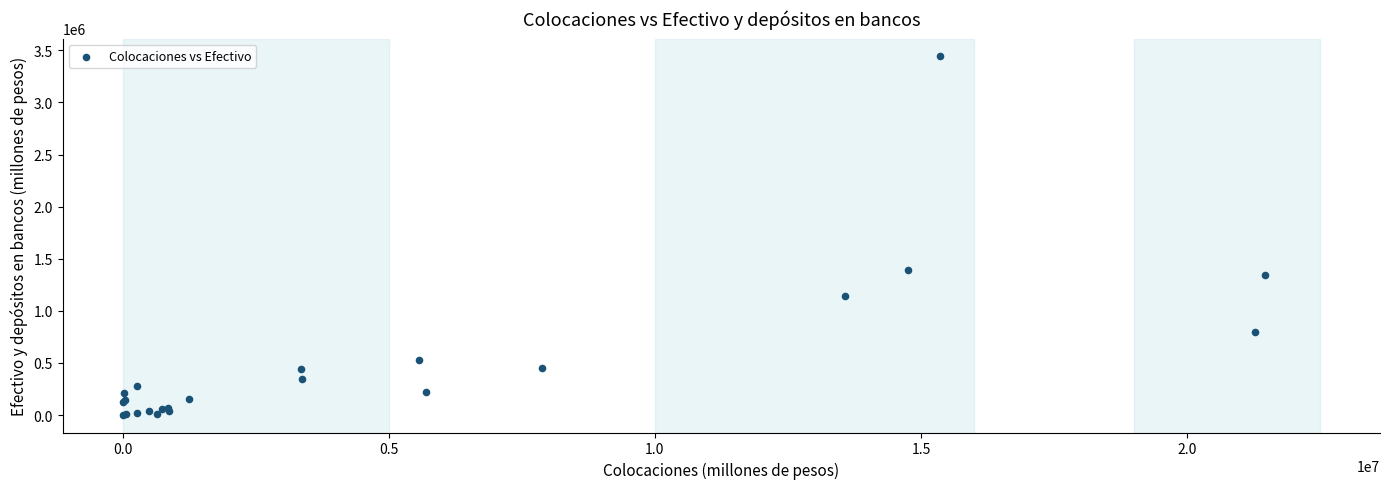

What Y value in the scatter plot is closest to 1722965?

1390368